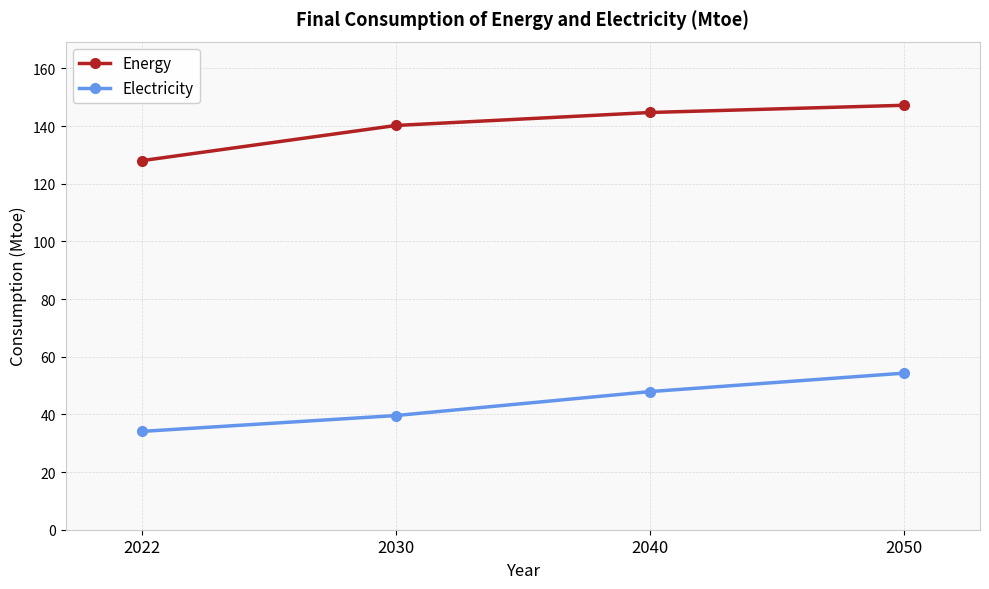

What is the greatest value displayed?

147.2